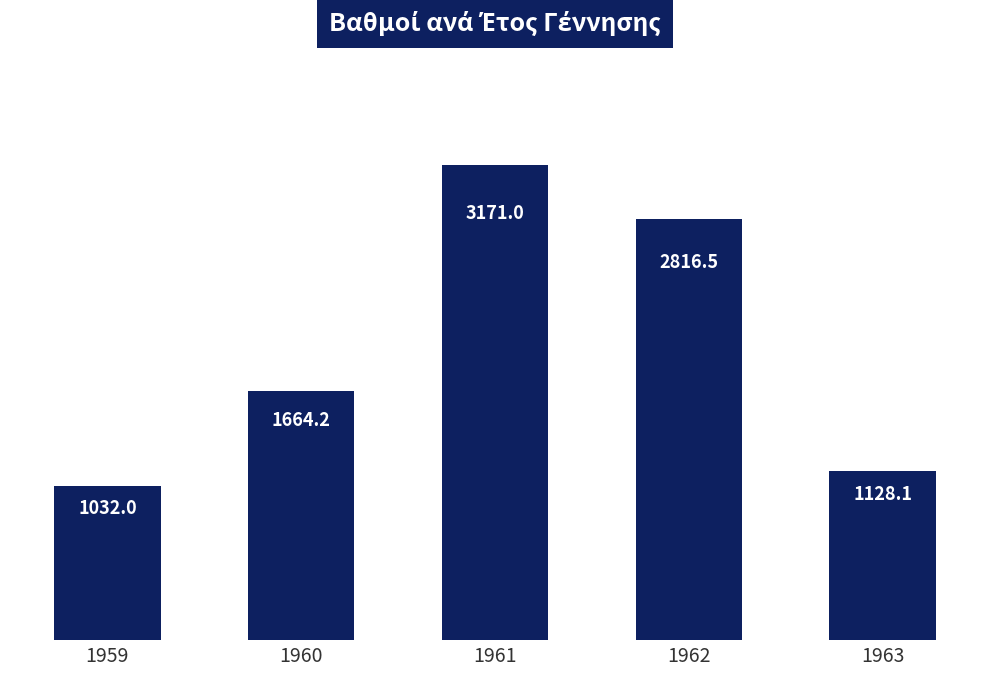

How many series are shown in this chart?

1